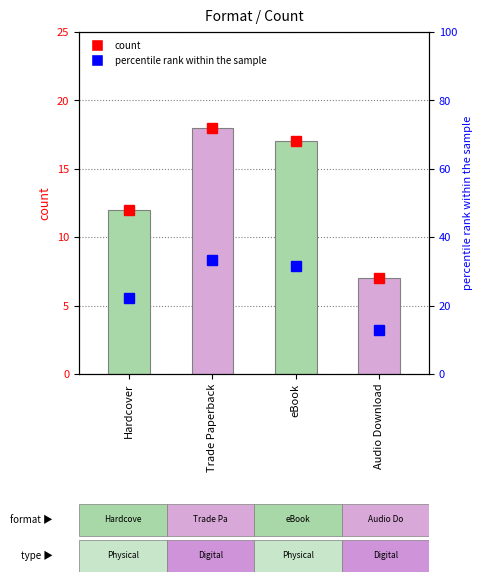

Rank the categories by value from lowest to highest.

Audio Download, Hardcover, eBook, Trade Paperback